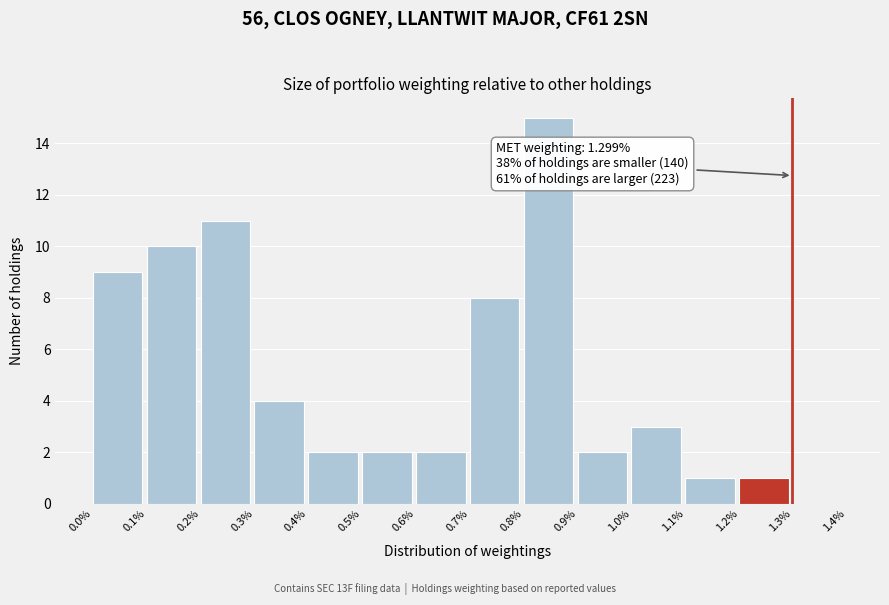

Over which range of the x-axis is the bar tallest?

0.8% to 0.9%